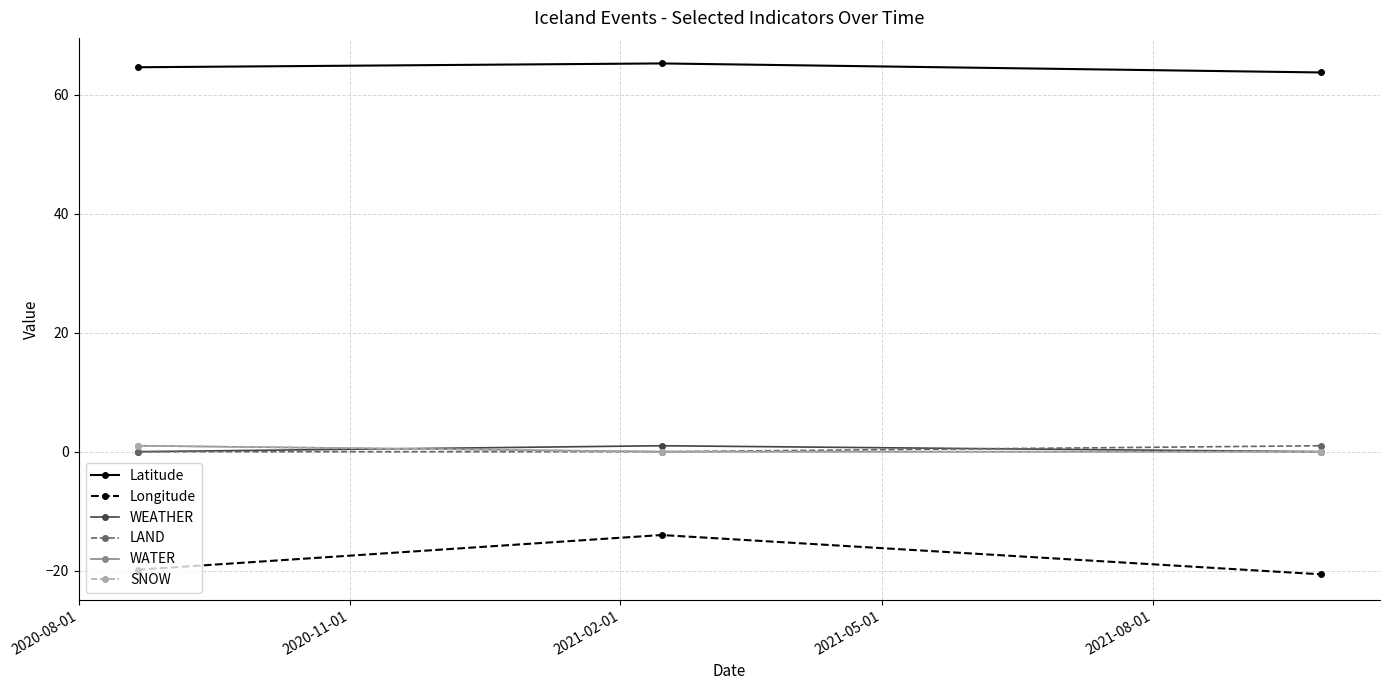

Does the chart have visible grid lines?

Yes